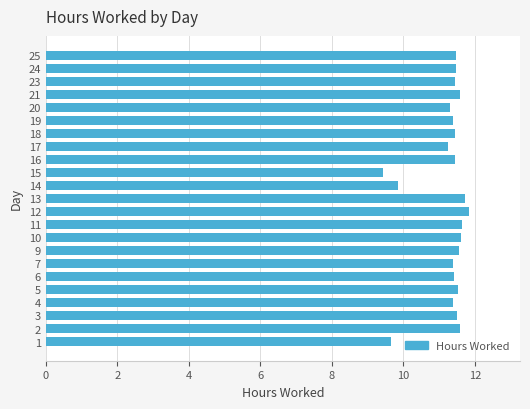

What value does the data have at 7?

11.4